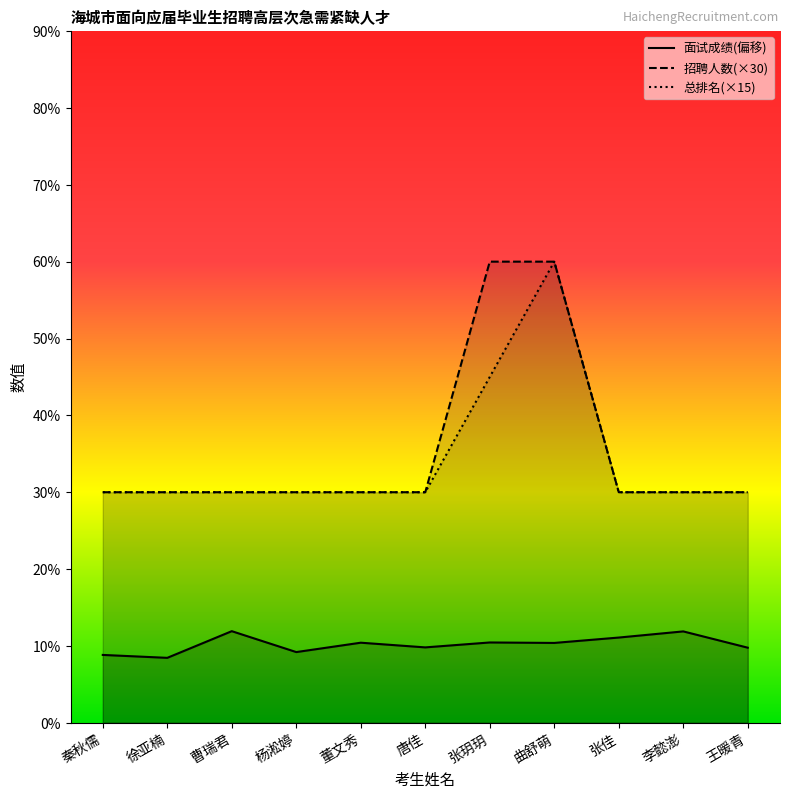

At how many categories does at least one series exceed 12?

11